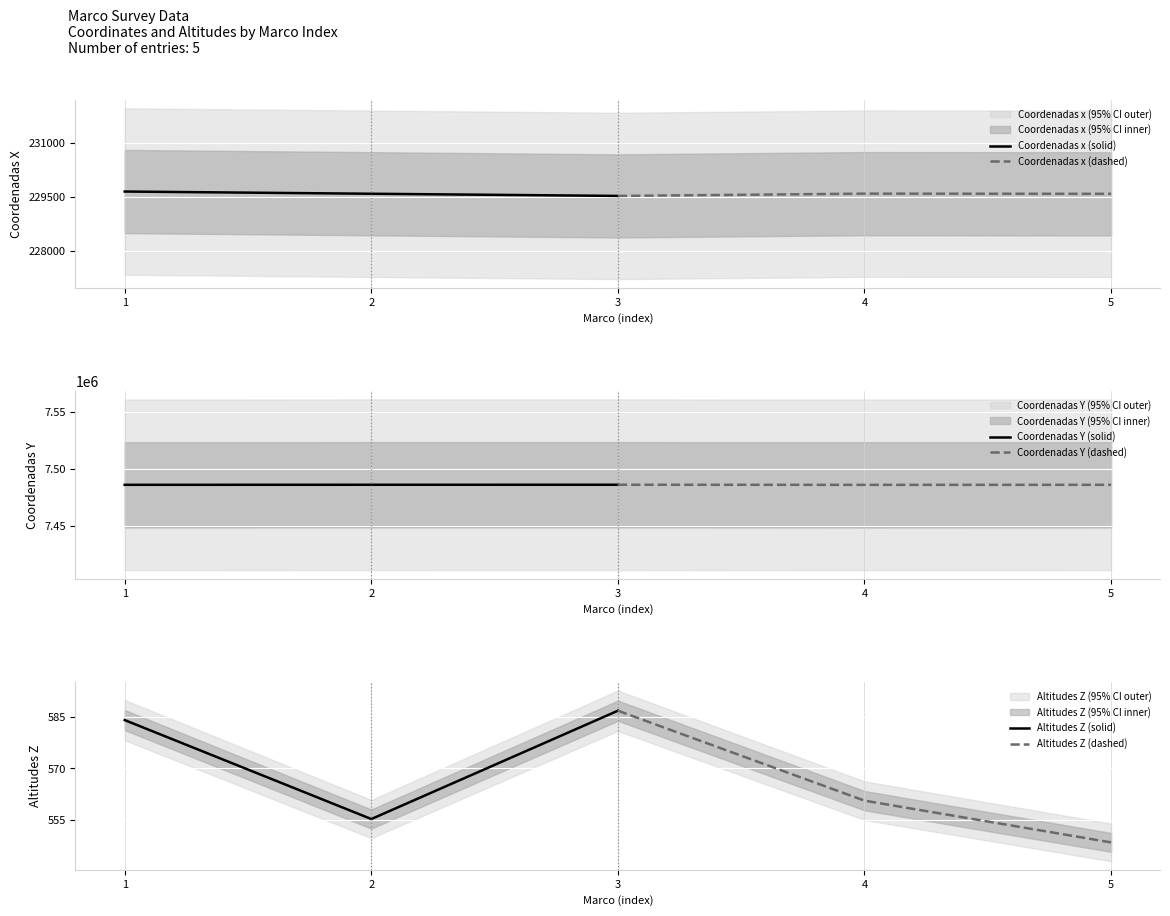

What is the maximum value for Coordenadas x (solid)?

229647.8